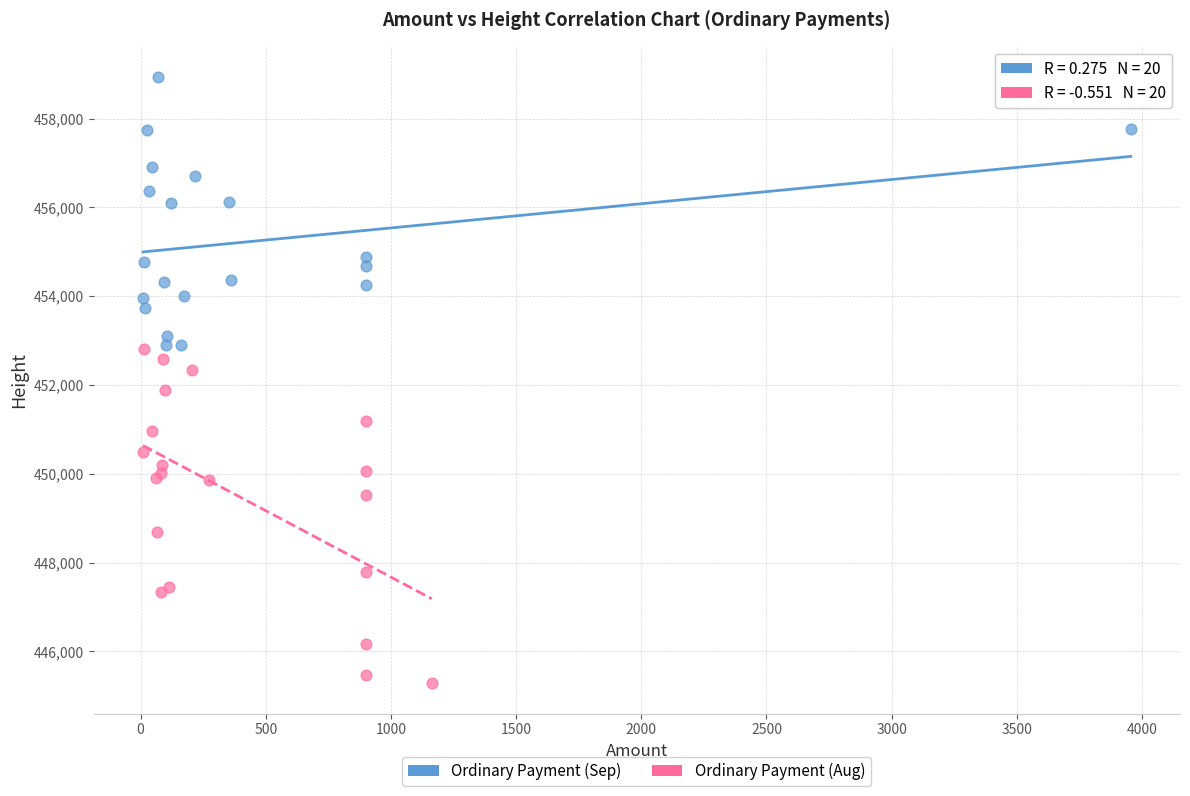

Which series reaches the maximum Y coordinate?

Ordinary Payment (Sep)